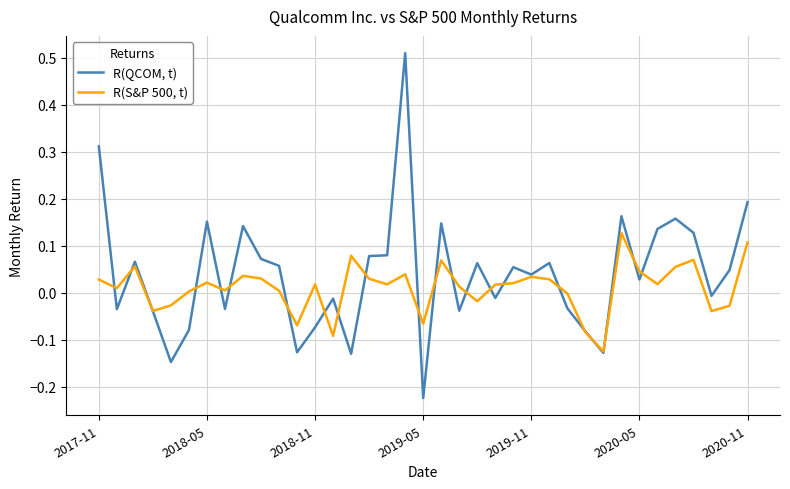

Which series has the widest spread of values?

R(QCOM, t)